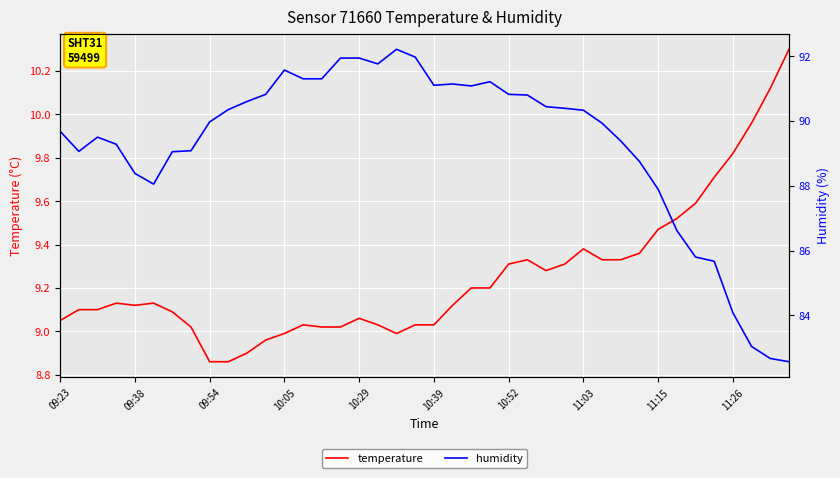

What is the highest value of the temperature series?

10.3